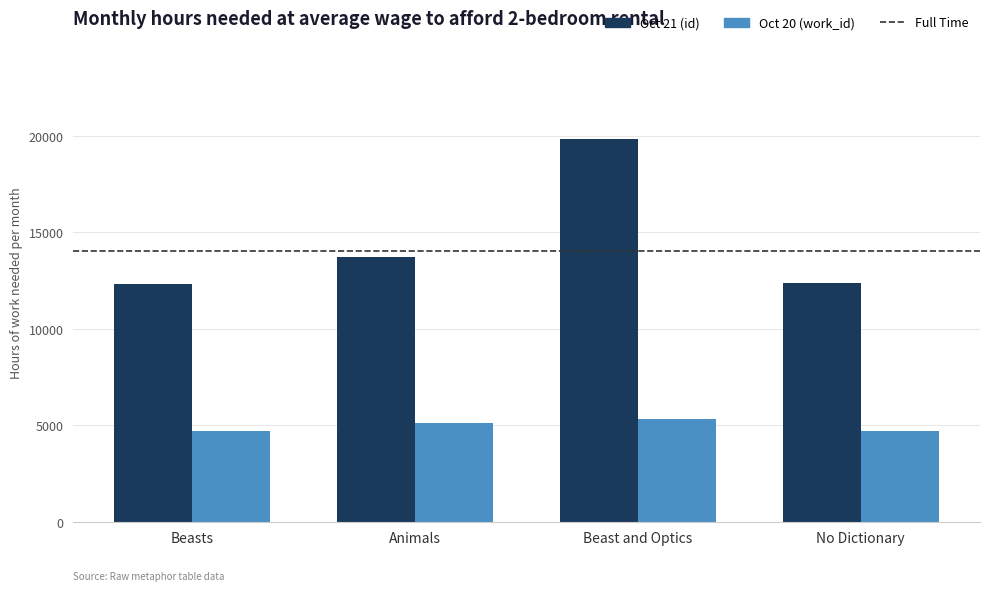

What is the label of the 3rd bar from the left?

Beast and Optics